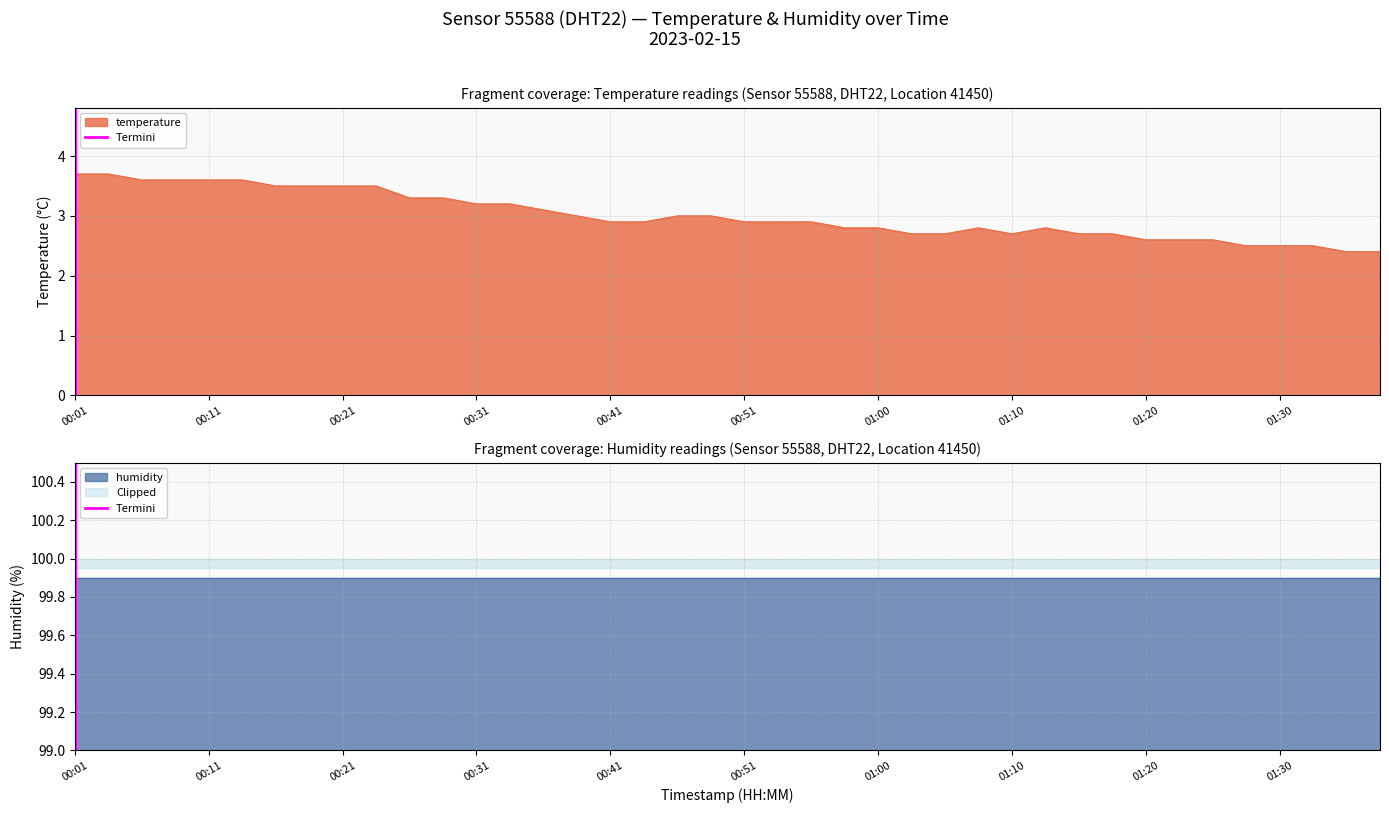

What is the lowest value of the temperature series?

2.4